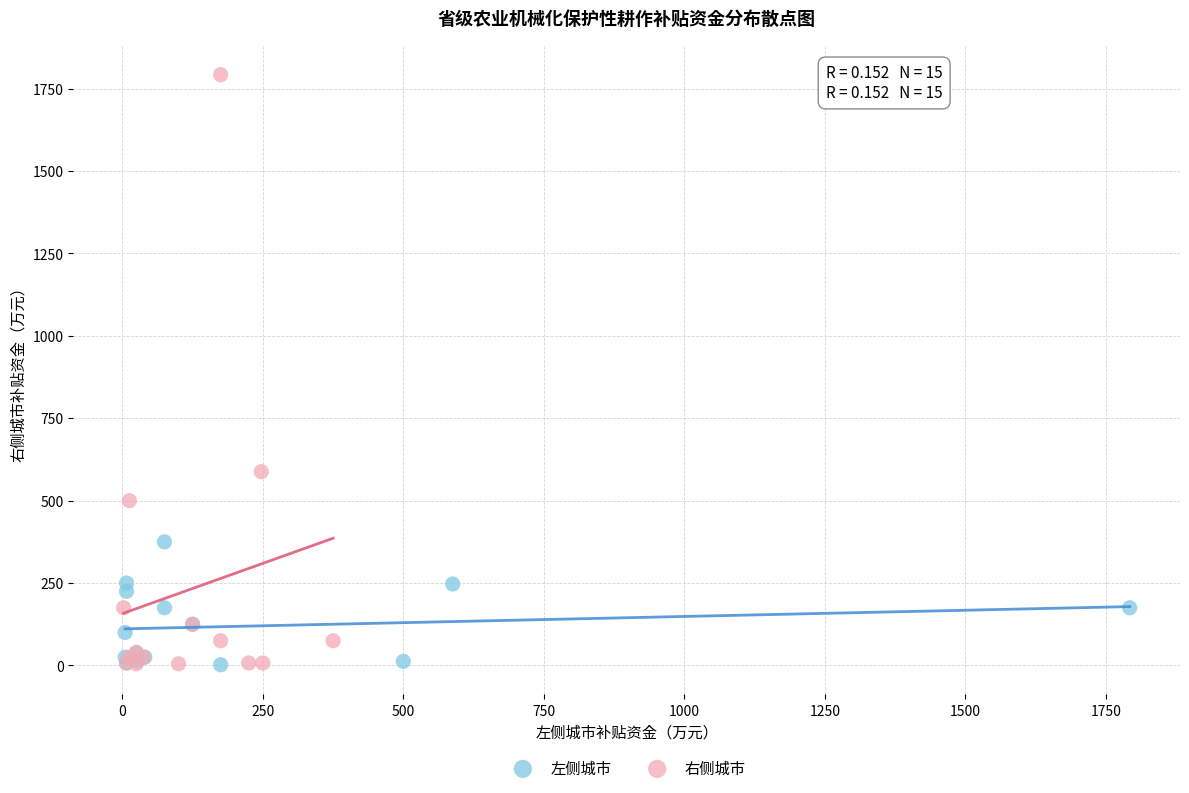

Which series has the largest Y range (max minus min)?

右侧城市